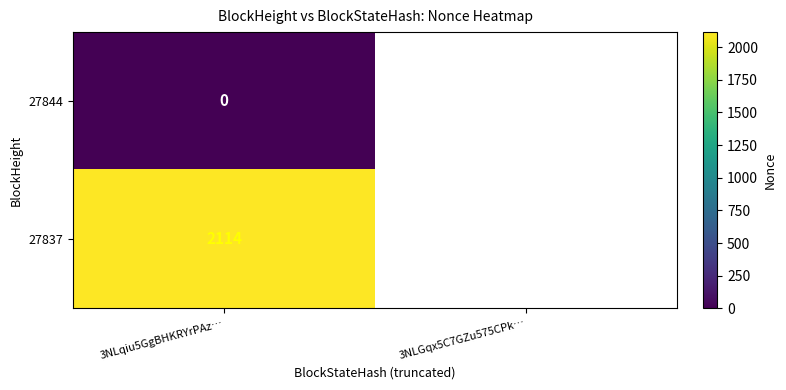

What is the difference between the highest and lowest values at 3NLqiu5GgBHKRYrPAz…?

2114